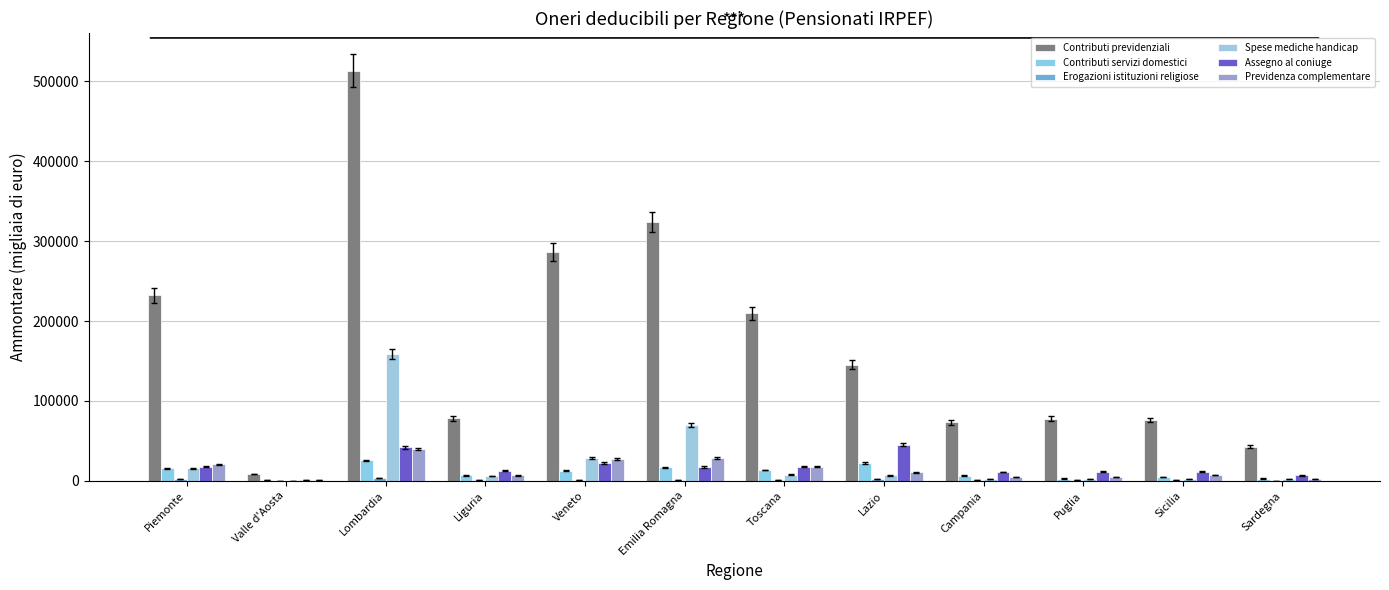

Are the bars grouped side by side (vs. stacked)?

Yes